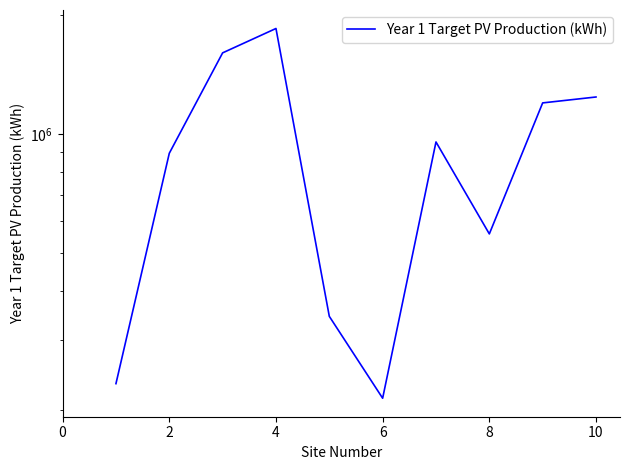

What is the minimum value shown in the chart?

214000